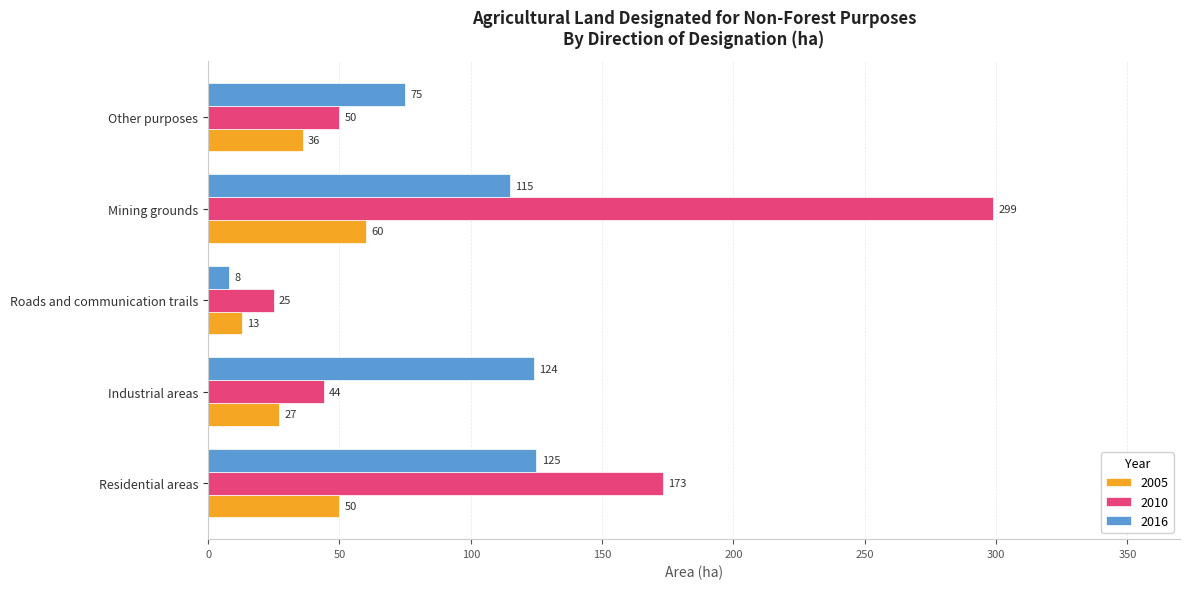

The value of 2010 at Other purposes is 11. True or false?

False